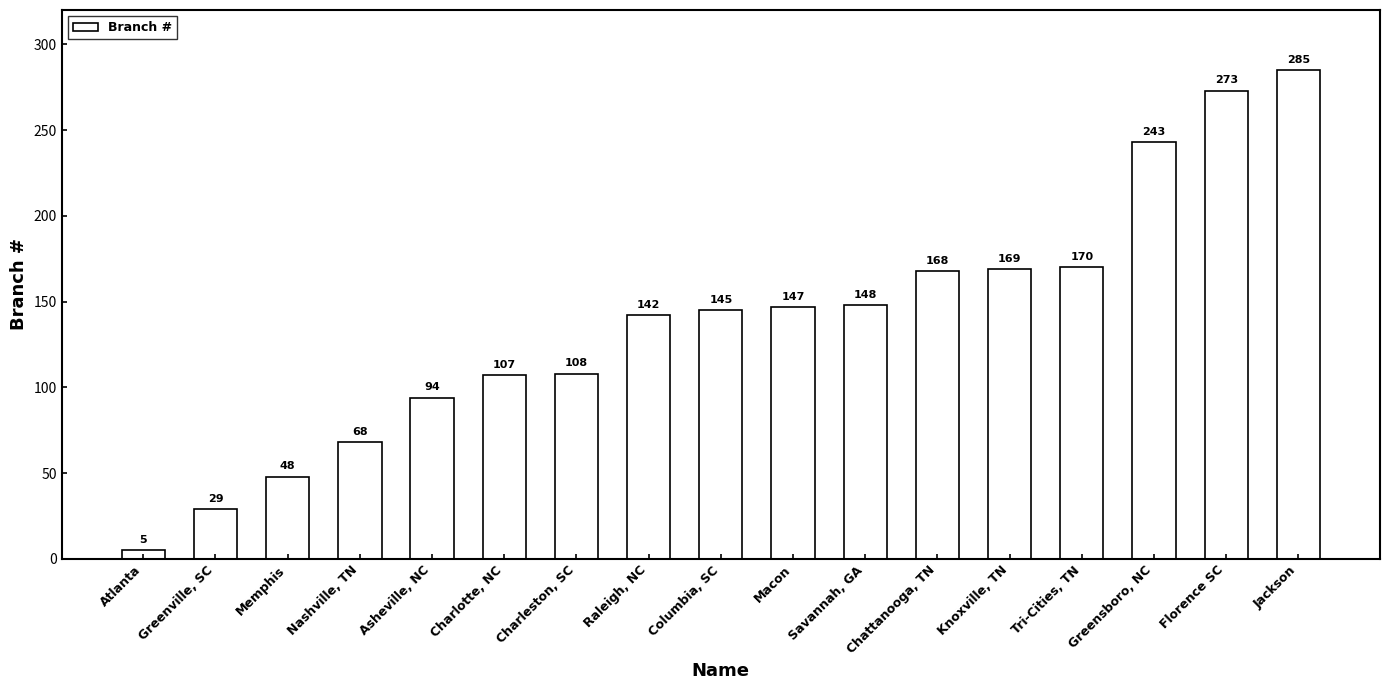

Count the number of data series in this chart.

1